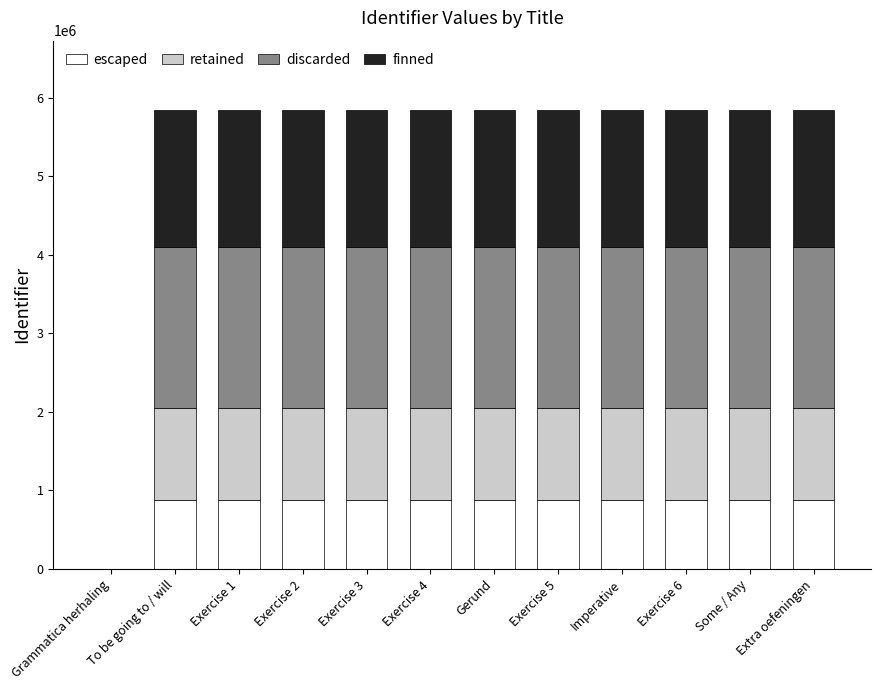

The value of escaped at Exercise 6 is 877073.1. True or false?

True